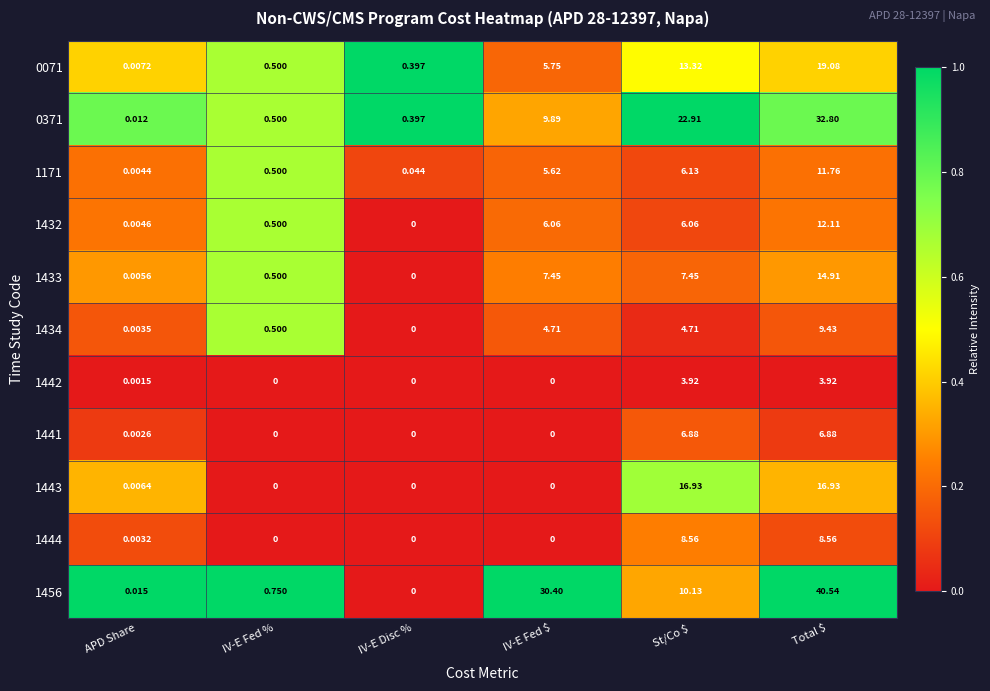

Is the value of 1456 at Total $ greater than the value of 1441 at IV-E Disc %?

Yes